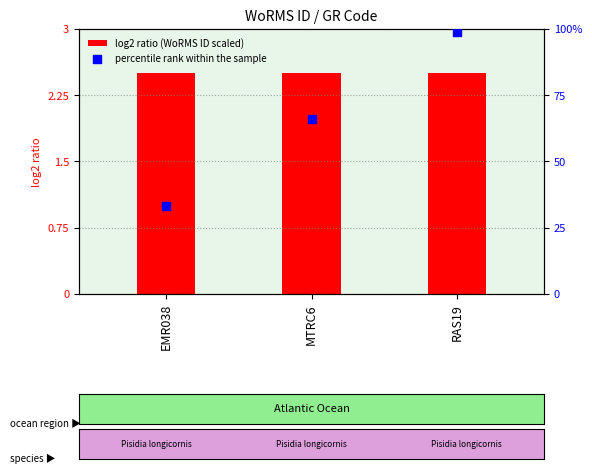

Is the value of log2 ratio (WoRMS ID scaled) at EMR038 greater than the value of percentile rank within the sample at RAS19?

No